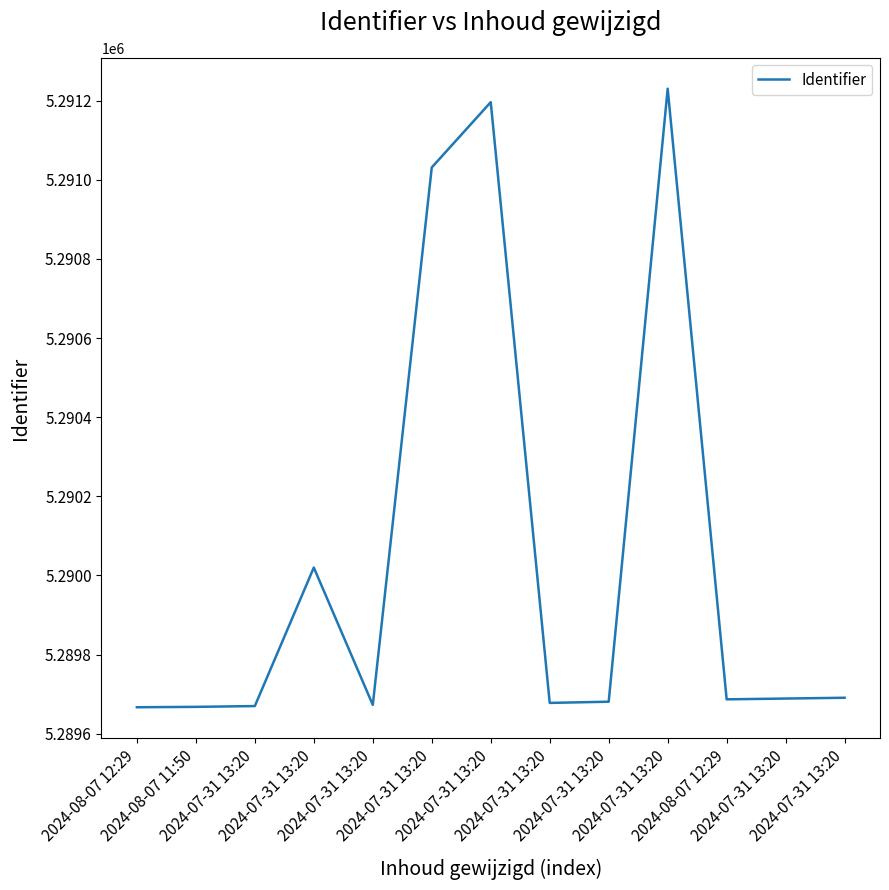

The chart shows a value of 7785977 at 2024-07-31 13:20. True or false?

False